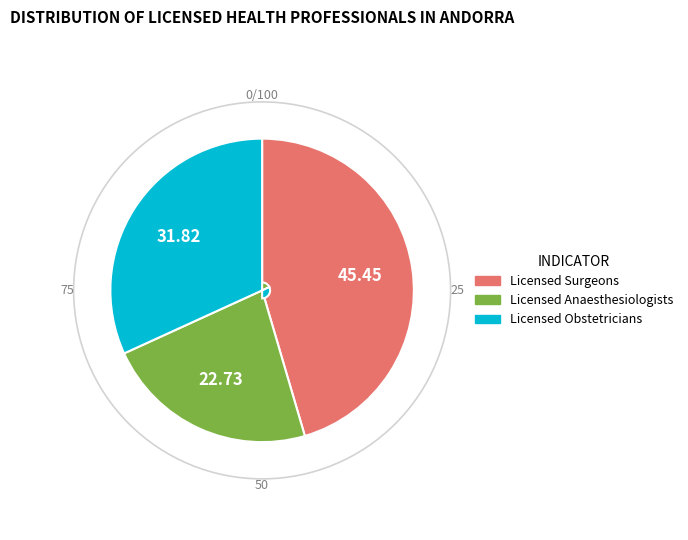

Does any single category account for the majority?

No